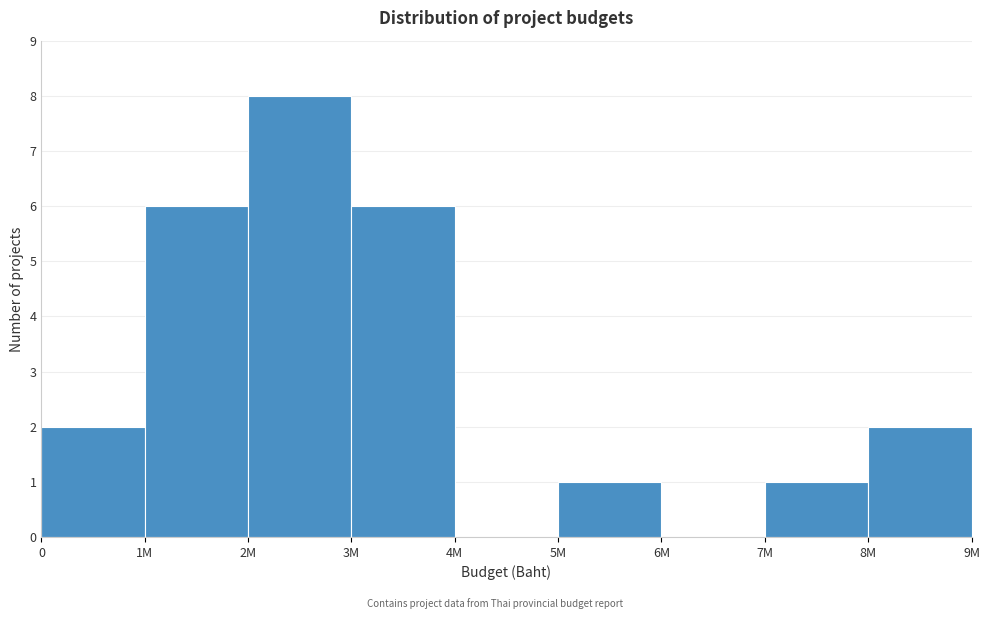

Reading left to right, extract all data points from this chart.

0=2	1M=6	2M=8	3M=6	4M=0	5M=1	6M=0	7M=1	8M=2